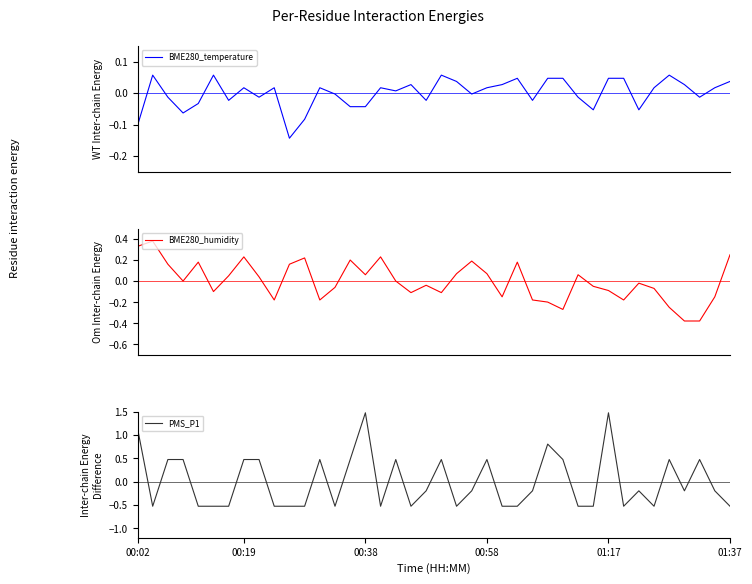

What is the total value across all series at 24?

-0.6